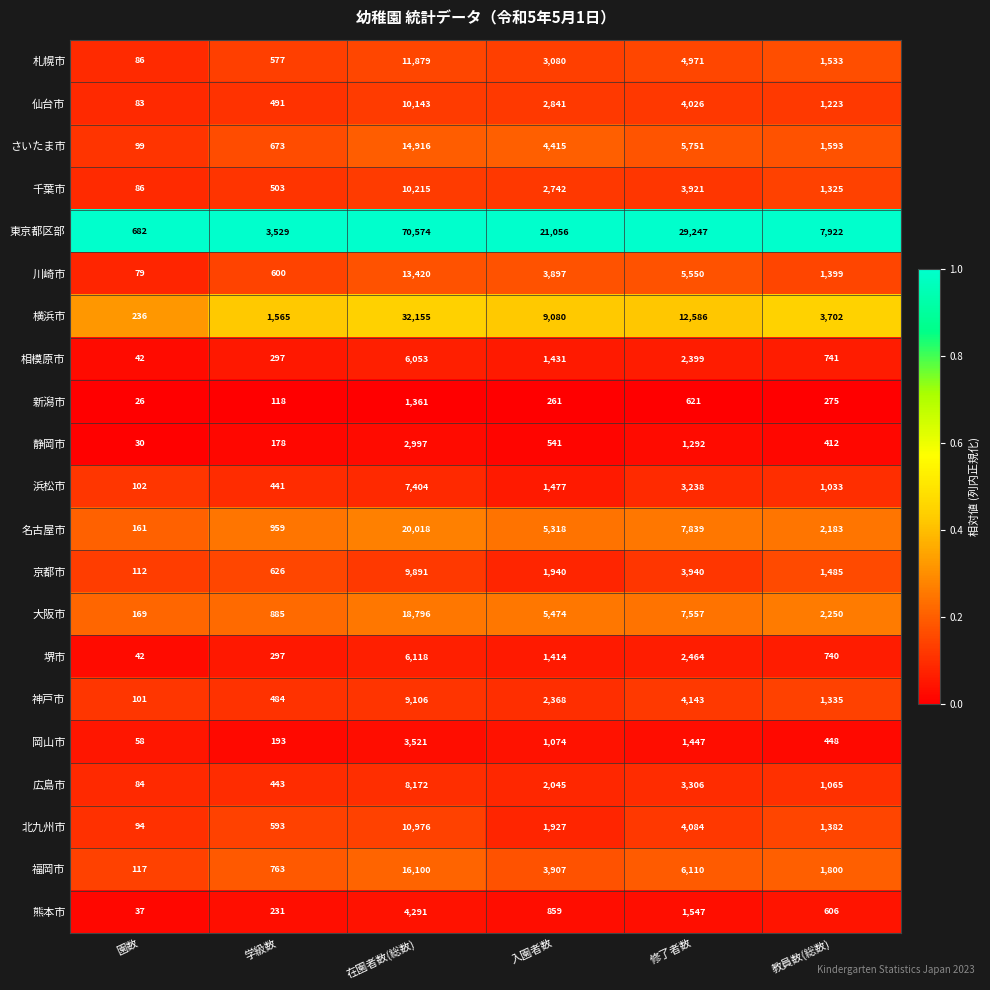

What is the total value across all series at 学級数?

14446